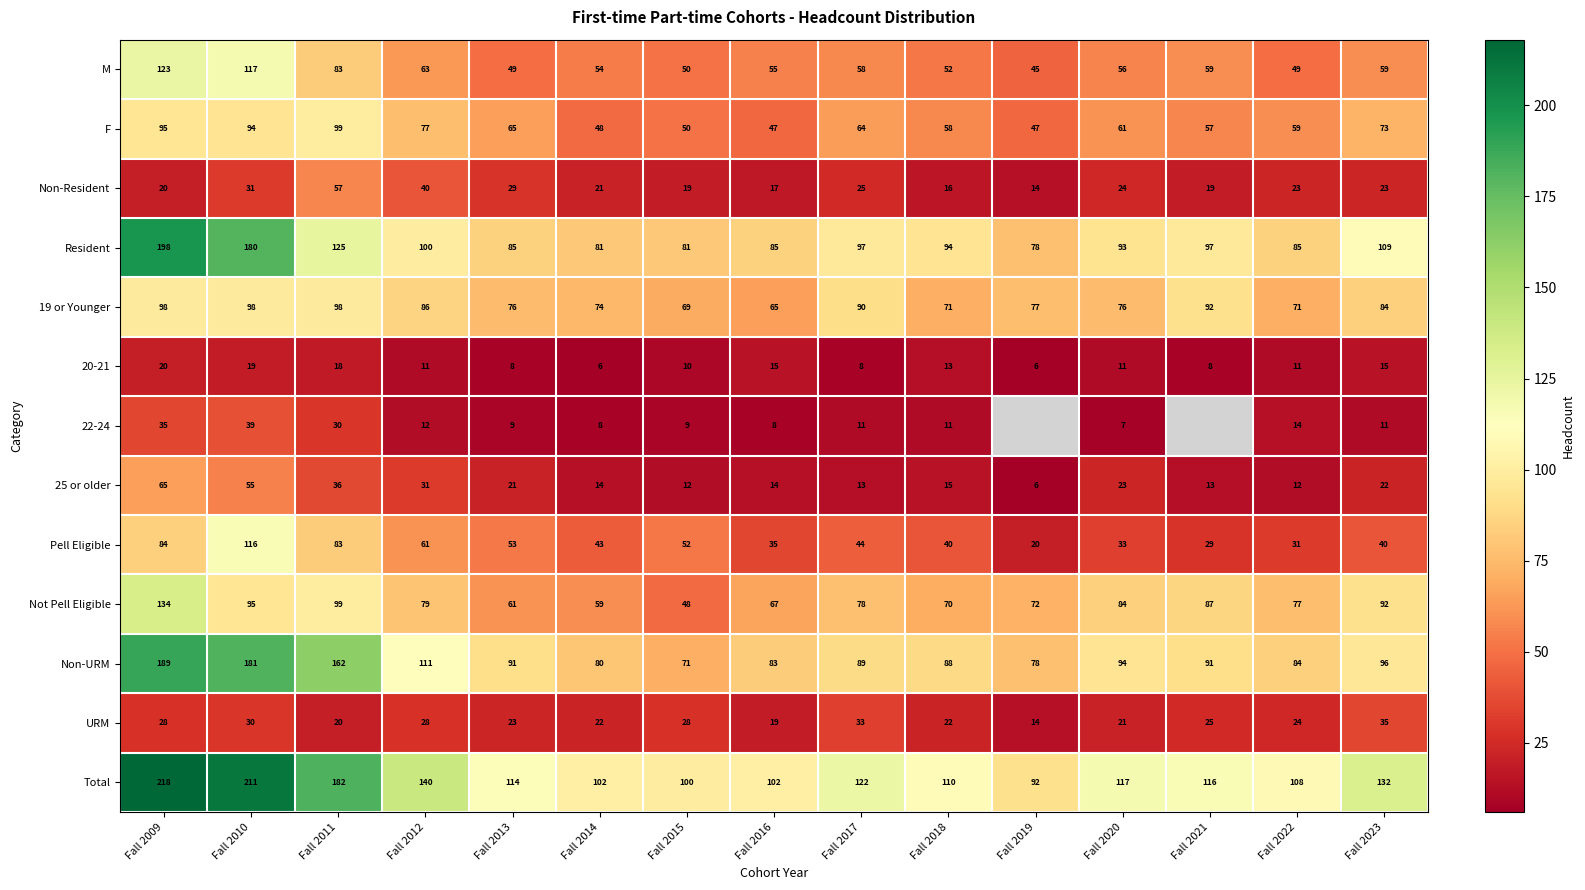

What is the sum of all 25 or older values?

352